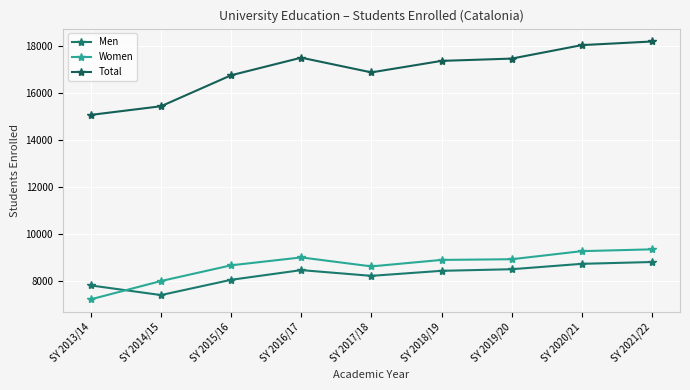

Is the value of Women at SY 2021/22 greater than the value of Total at SY 2020/21?

No